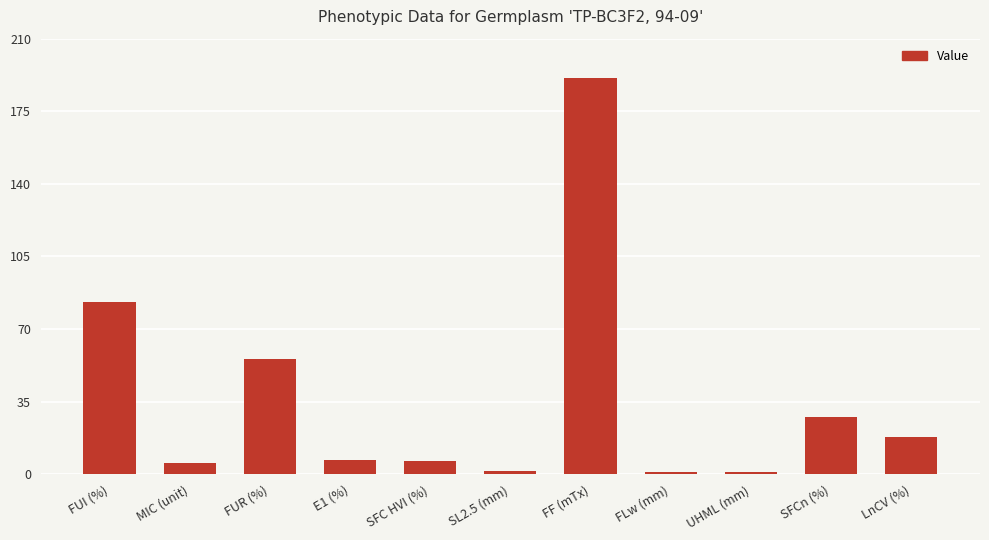

How many bars are there in total?

11